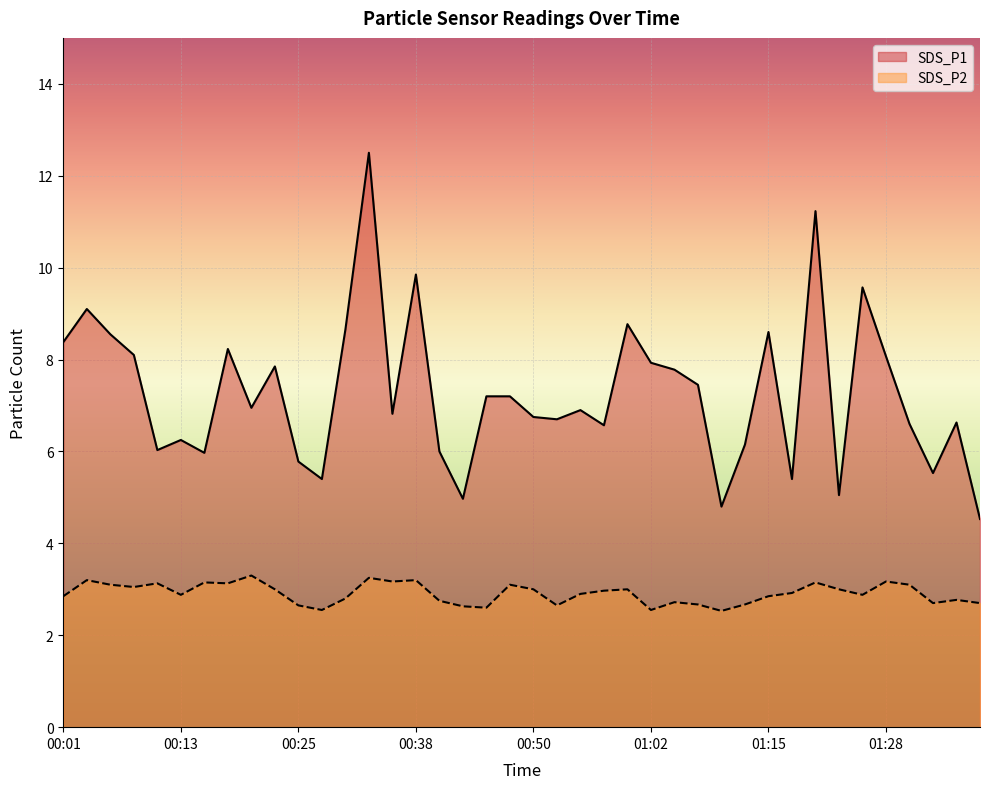

Reading left to right, extract all data points from this chart.

SDS_P1: 8.4	9.1	8.6	8.1	6.0	6.2	6.0	8.2	7.0	7.8	5.8	5.4	8.7	12.5	6.8	9.8	6.0	5.0	7.2	7.2	6.8	6.7	6.9	6.6	8.8	7.9	7.8	7.5	4.8	6.2	8.6	5.4	11.2	5.0	9.6	8.1	6.6	5.5	6.6	4.5
SDS_P2: 2.9	3.2	3.1	3.0	3.1	2.9	3.1	3.1	3.3	3.0	2.6	2.5	2.8	3.2	3.2	3.2	2.8	2.6	2.6	3.1	3.0	2.6	2.9	3.0	3.0	2.5	2.7	2.7	2.5	2.7	2.9	2.9	3.1	3.0	2.9	3.2	3.1	2.7	2.8	2.7